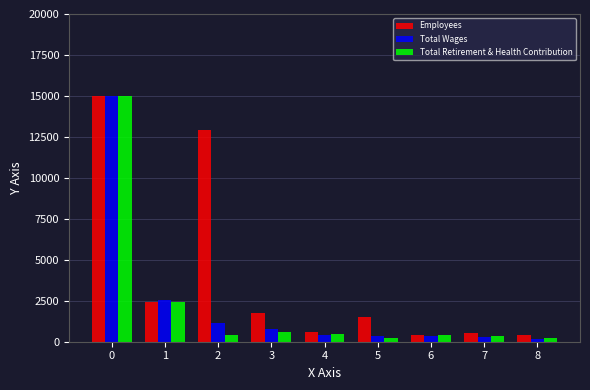

What is the highest value of the Total Retirement & Health Contribution series?

15000.0